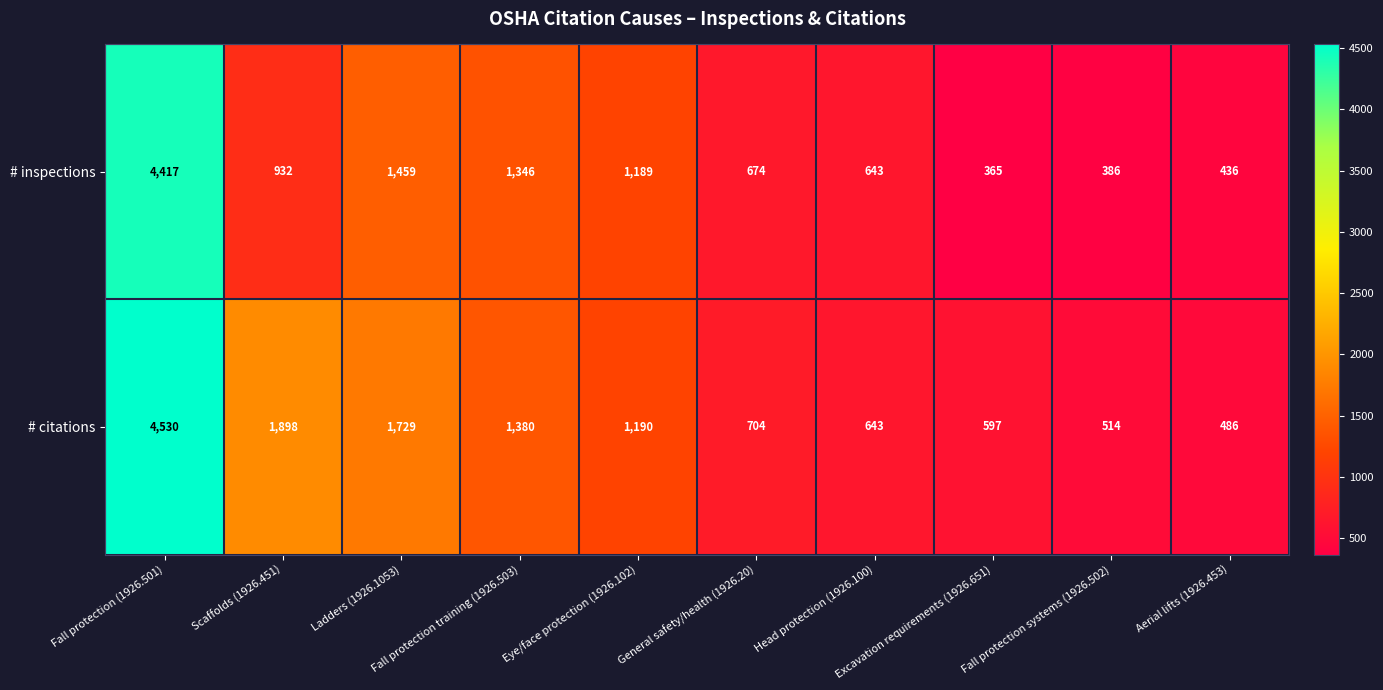

Which series has the largest total across all categories?

# citations